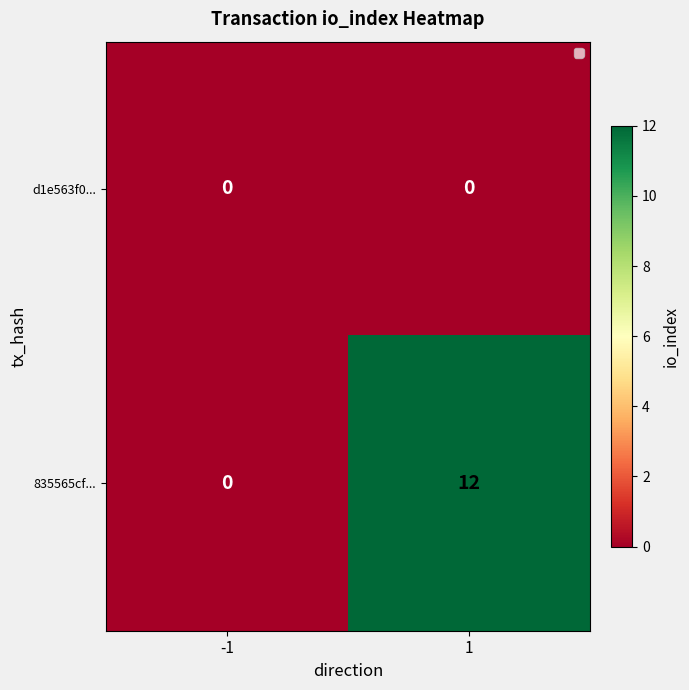

What is the sum of the 835565cf... values at -1 and 1?

12